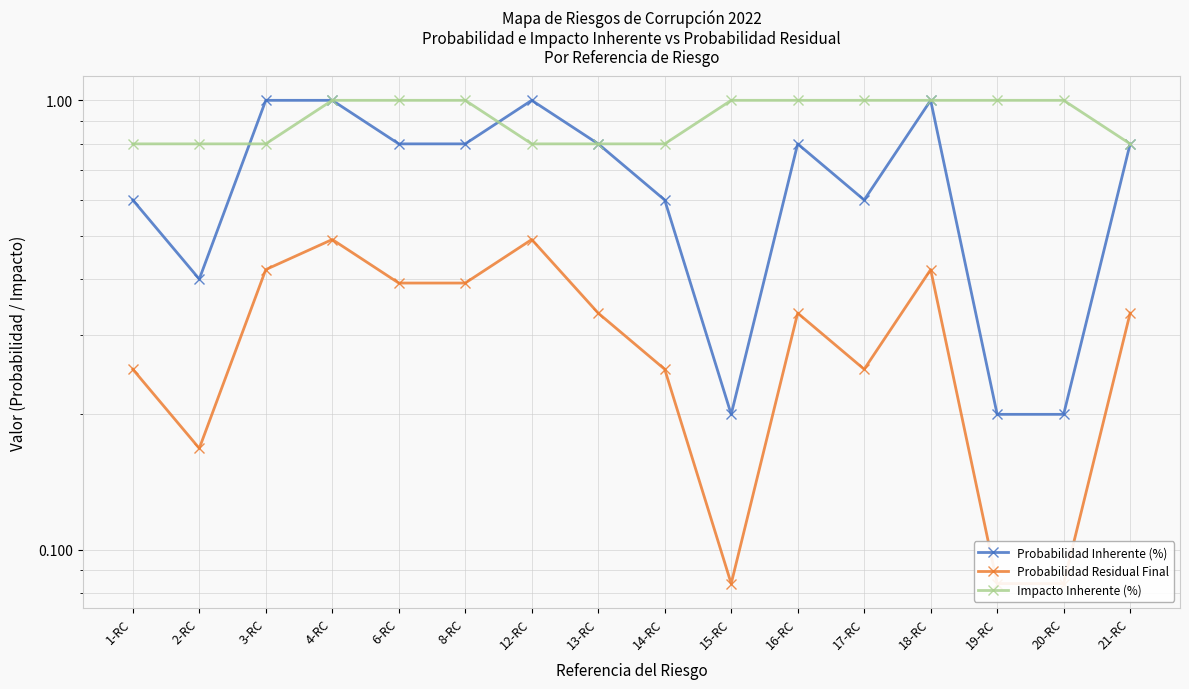

What are all the series names shown in the legend?

Probabilidad Inherente (%), Probabilidad Residual Final, Impacto Inherente (%)